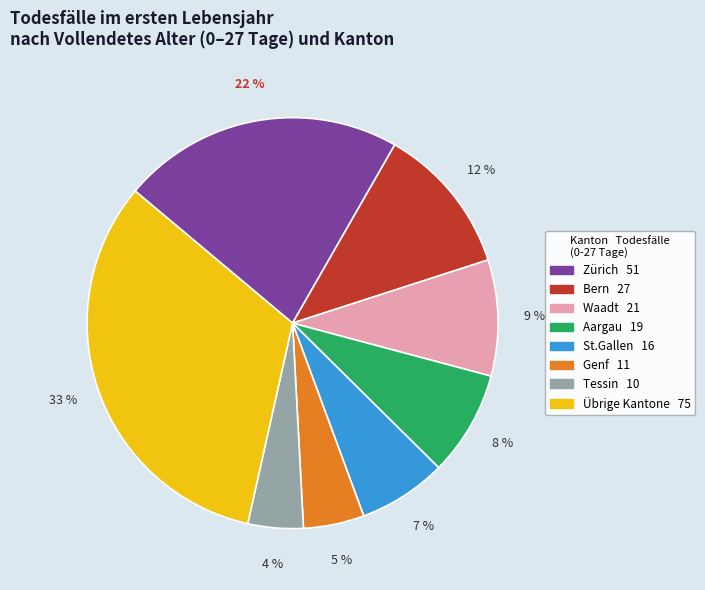

Is there any slice that represents more than half of the pie?

No